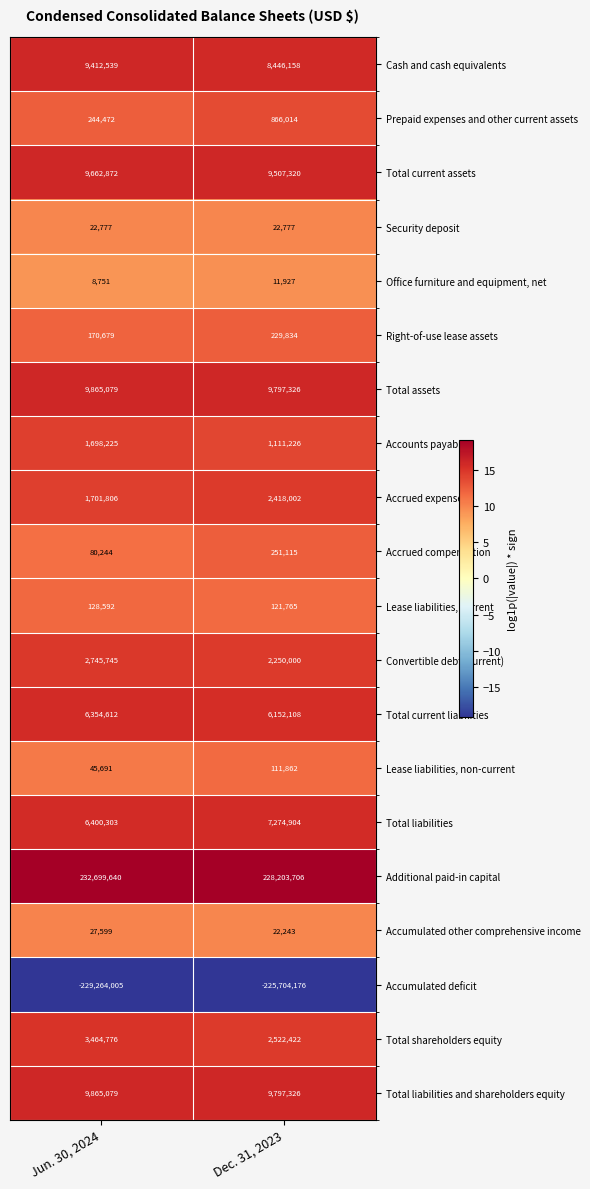

Where is Total liabilities and shareholders equity nearest to the value 9831202?

Dec. 31, 2023